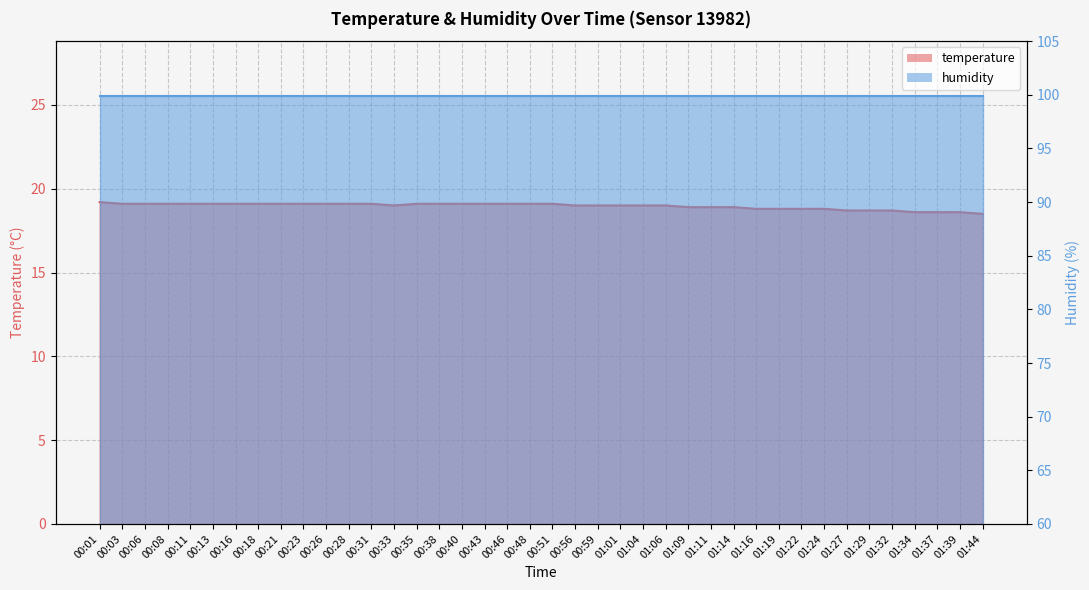

List the labels in order of value, largest first.

00:01, 00:03, 00:06, 00:08, 00:11, 00:13, 00:16, 00:18, 00:21, 00:23, 00:26, 00:28, 00:31, 00:35, 00:38, 00:40, 00:43, 00:46, 00:48, 00:51, 00:33, 00:56, 00:59, 01:01, 01:04, 01:06, 01:09, 01:11, 01:14, 01:16, 01:19, 01:22, 01:24, 01:27, 01:29, 01:32, 01:34, 01:37, 01:39, 01:44